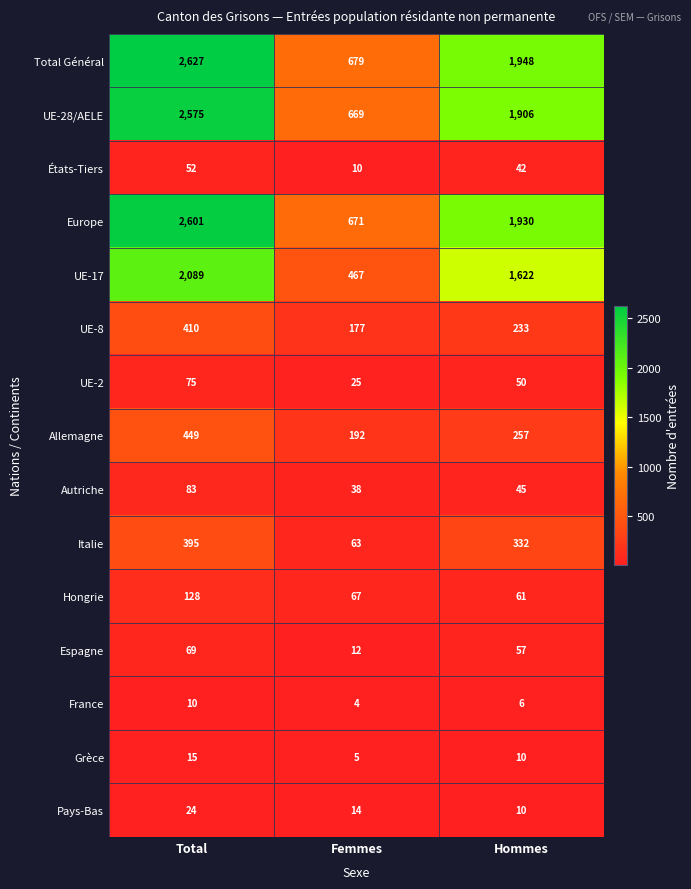

At which category does the chart reach its minimum across all series?

Femmes